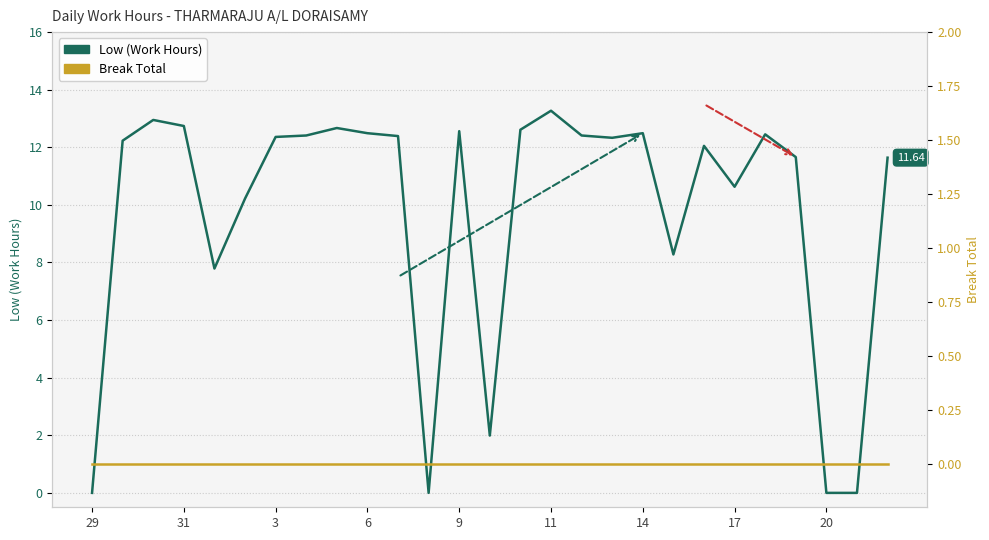

True or false: Low (Work Hours) and Break Total intersect in this chart.

False